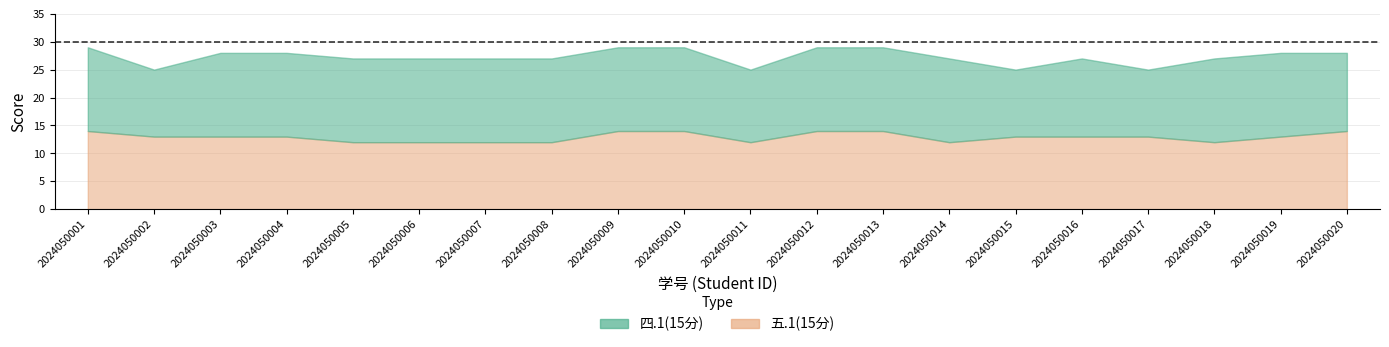

Between 2024050013 and 2024050015, which is larger?

2024050013